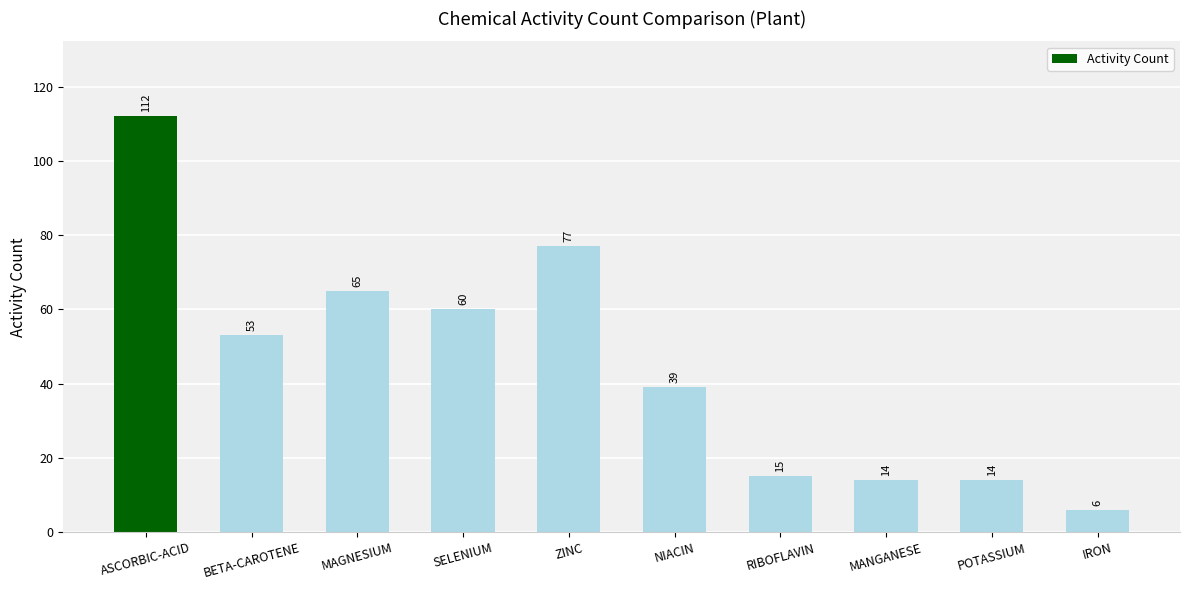

Does the chart contain stacked bars?

No